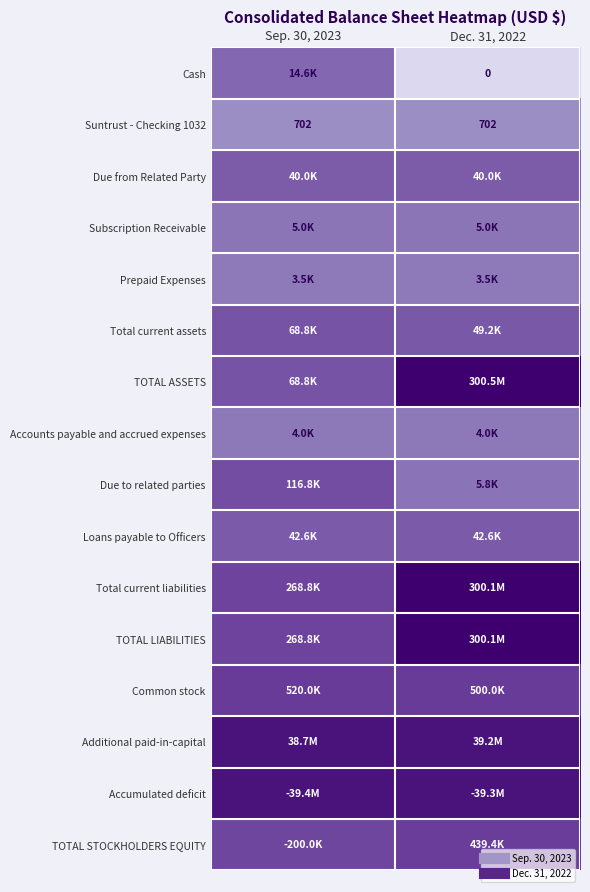

At which label is Accumulated deficit closest to 17?

Dec. 31, 2022